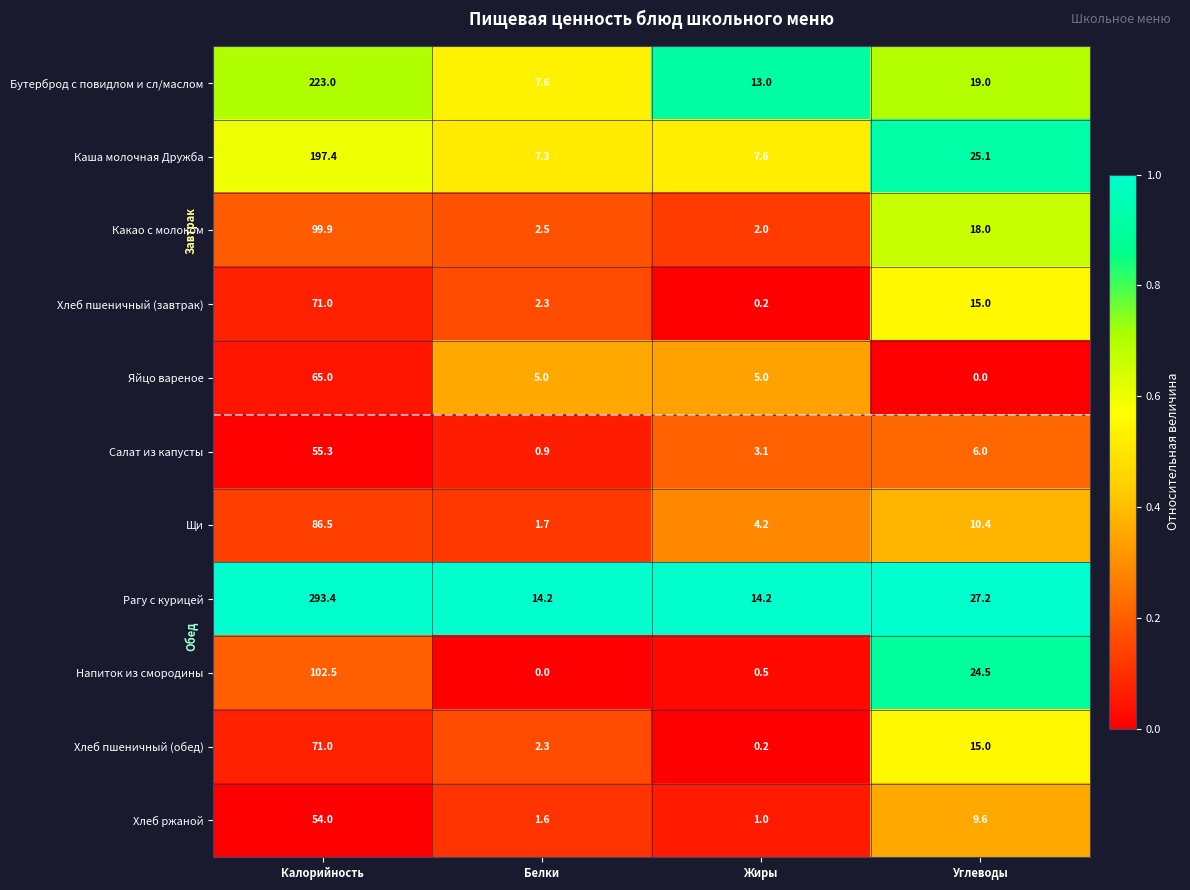

List the labels in order of Хлеб ржаной value, largest first.

Калорийность, Углеводы, Белки, Жиры